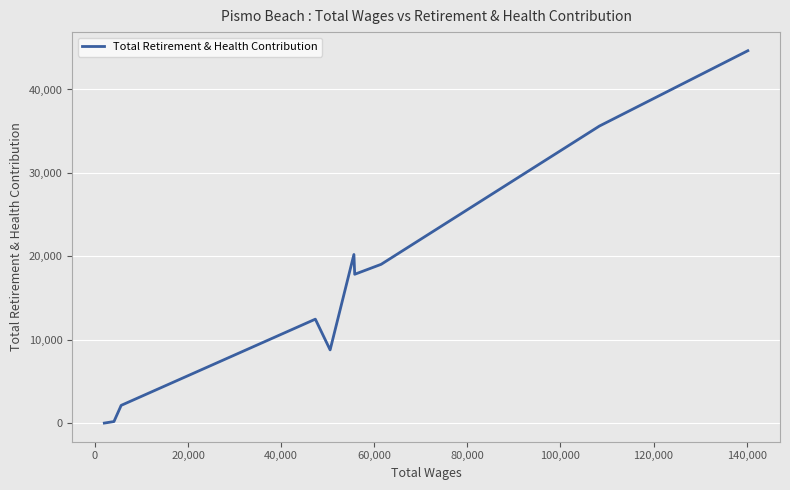

What is the difference between the maximum and second lowest values?

44464